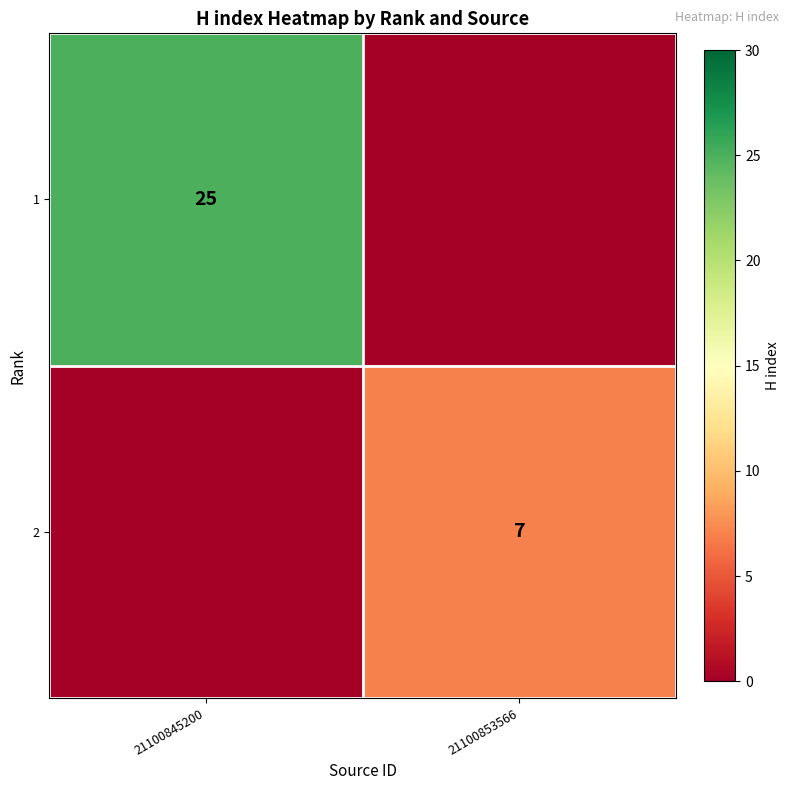

At how many categories does at least one series exceed 11?

1